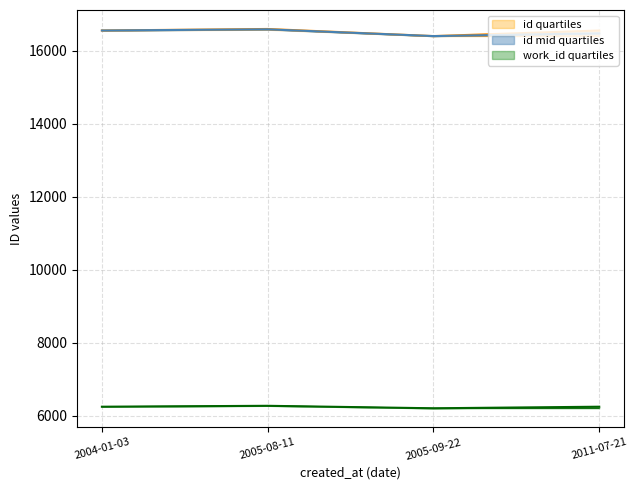

True or false: id_lower and work_id_upper intersect in this chart.

False